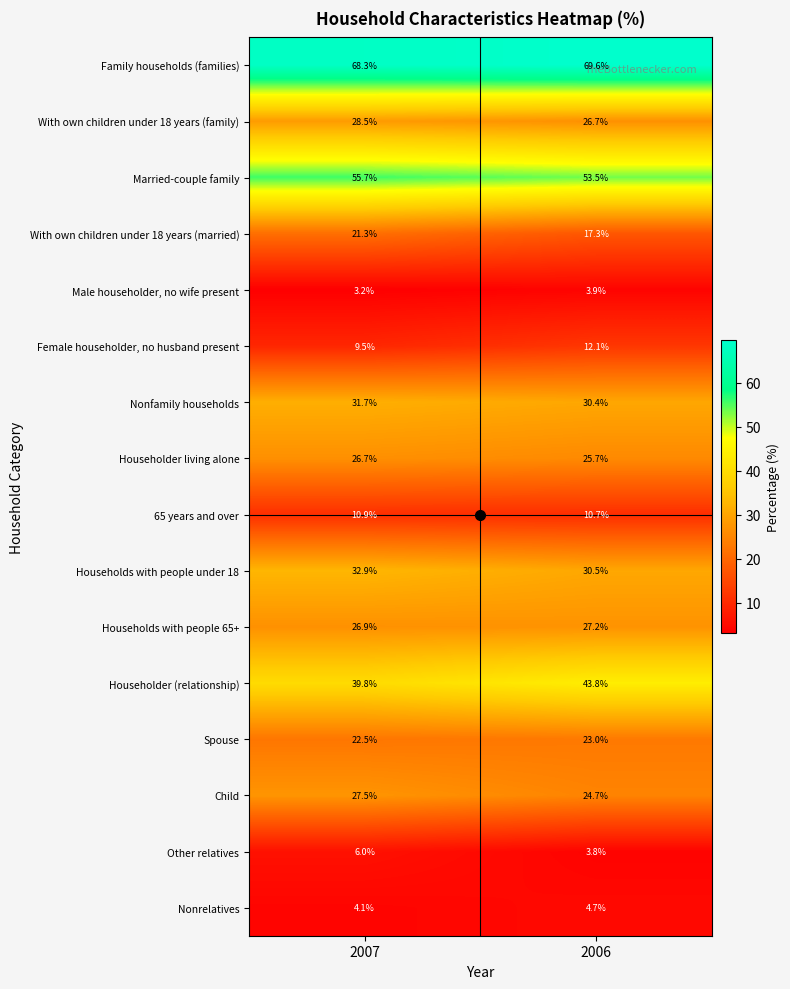

What is the spread (max minus min) of values at 2007?

65.1